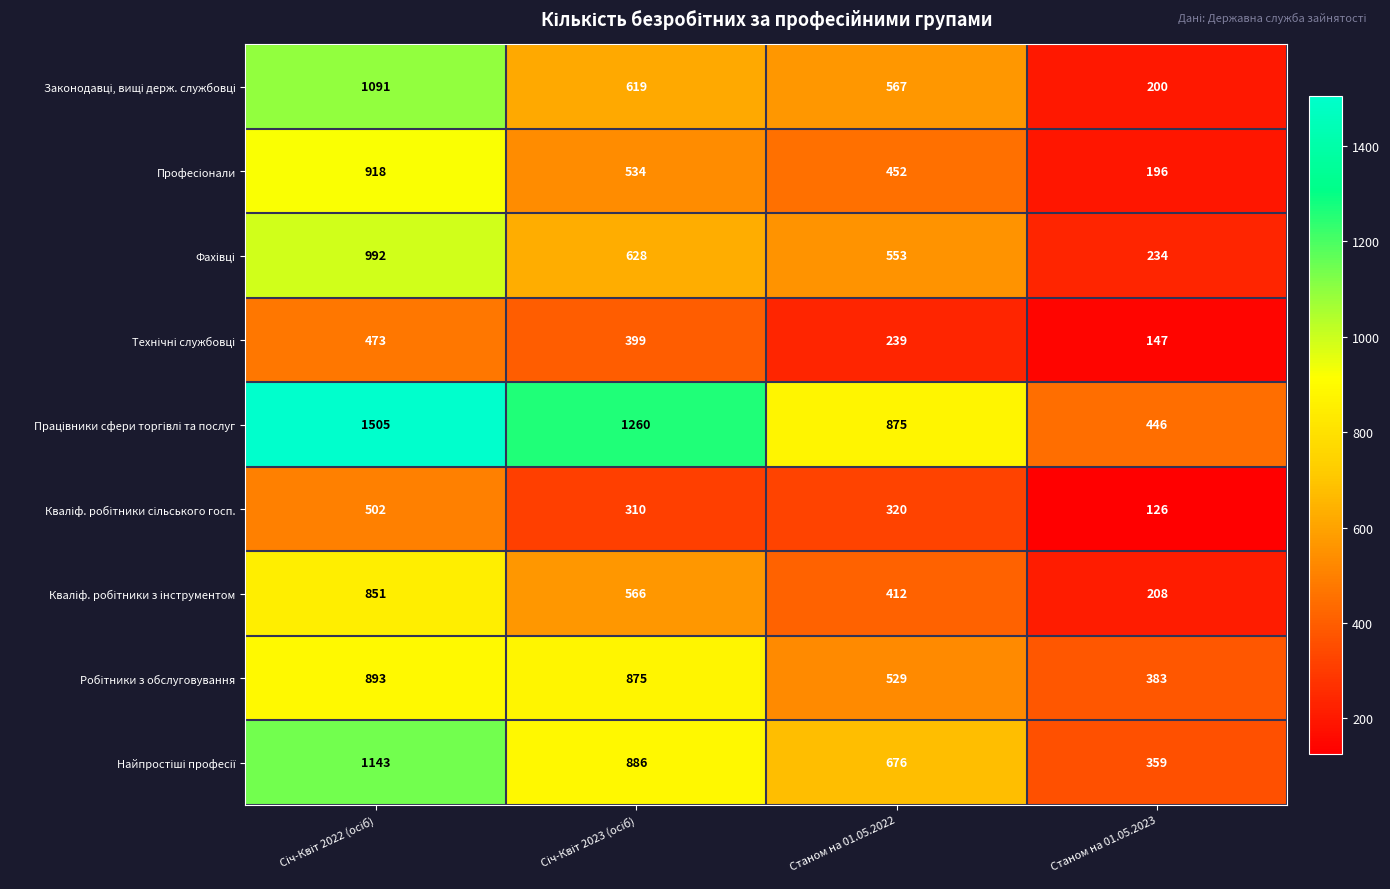

What is the greatest value displayed?

1505